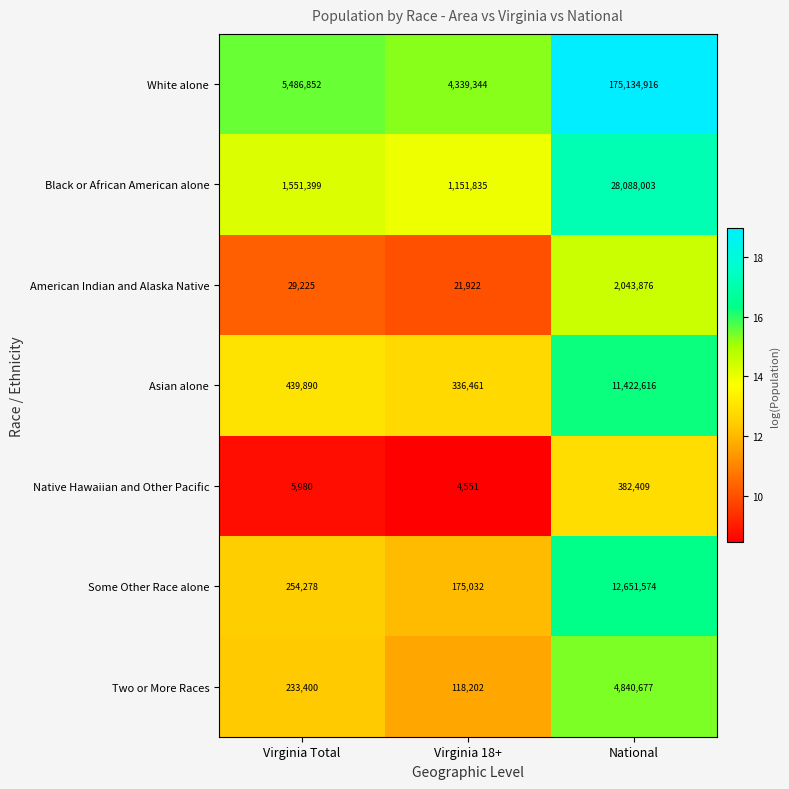

The value of Black or African American alone at Virginia 18+ is 514990. True or false?

False